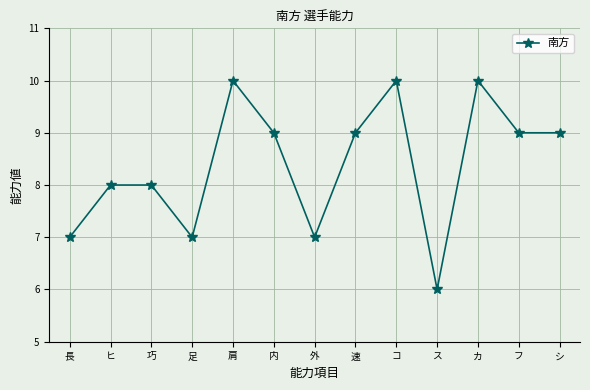

What is the value of the 5th point from the left?

10